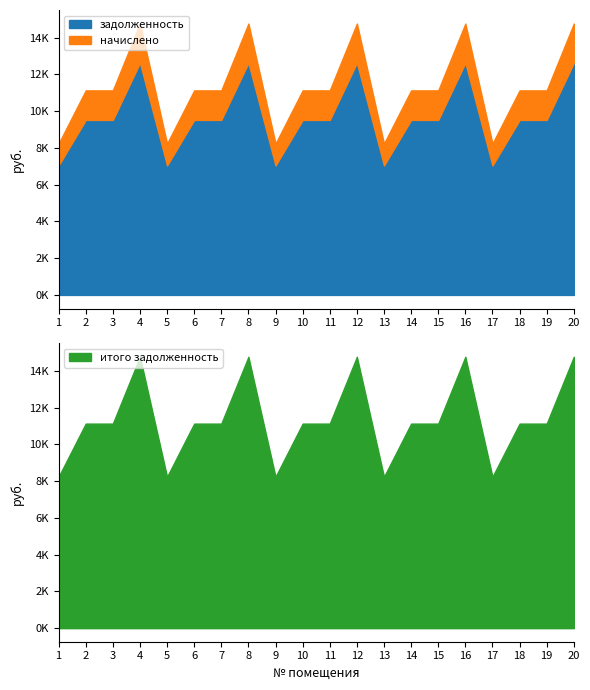

What is the minimum value for задолженность?

7046.4